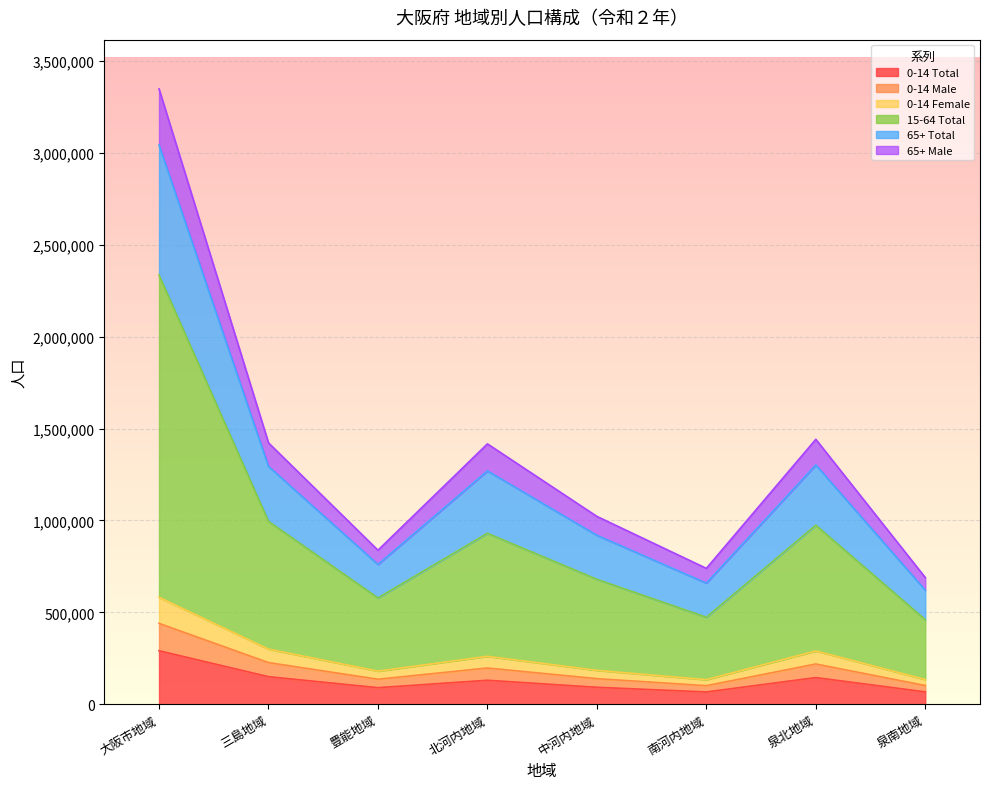

At which category is the sum across all series the highest?

大阪市地域